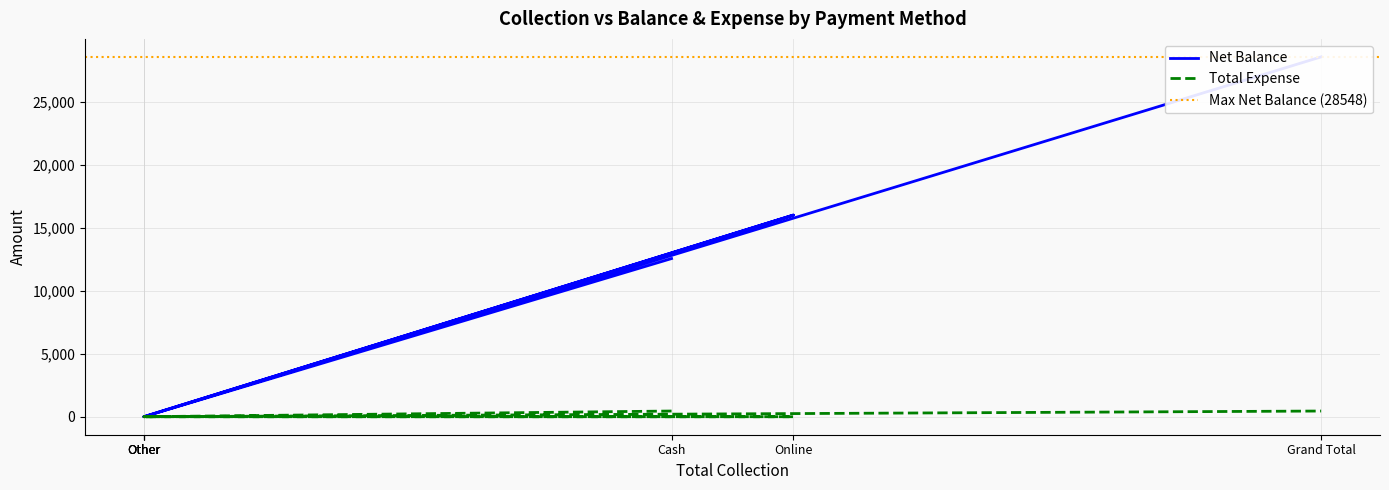

At how many categories does at least one series exceed 25878?

1